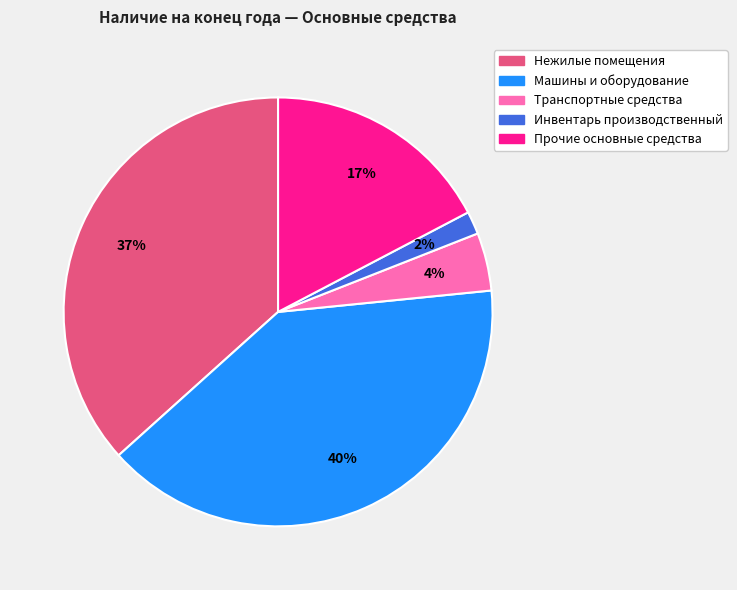

How many slices are in this pie chart?

5